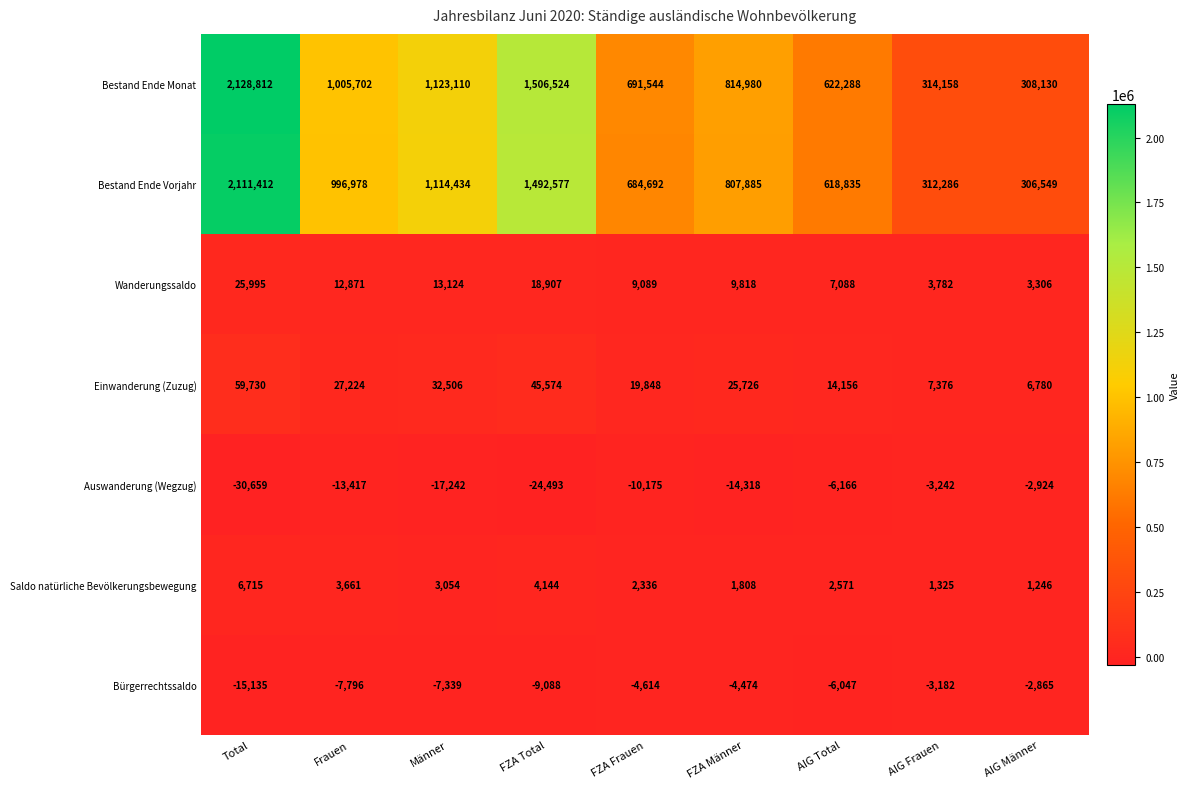

At which category is the sum across all series the highest?

Total